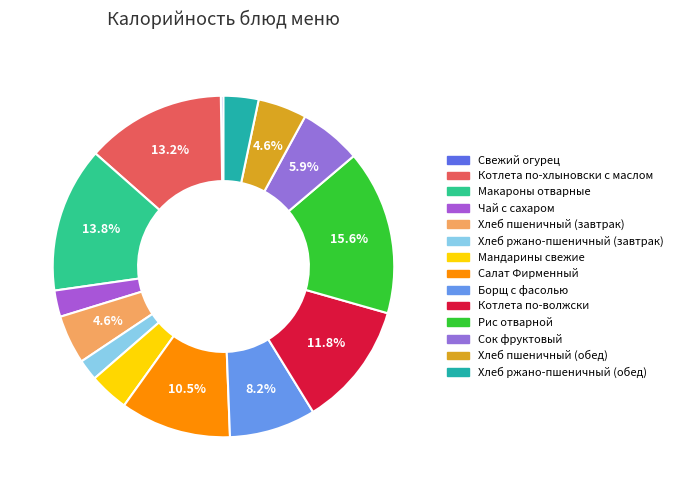

To the nearest percent, what is the combined percentage of Мандарины свежие and Хлеб пшеничный (обед)?

8%